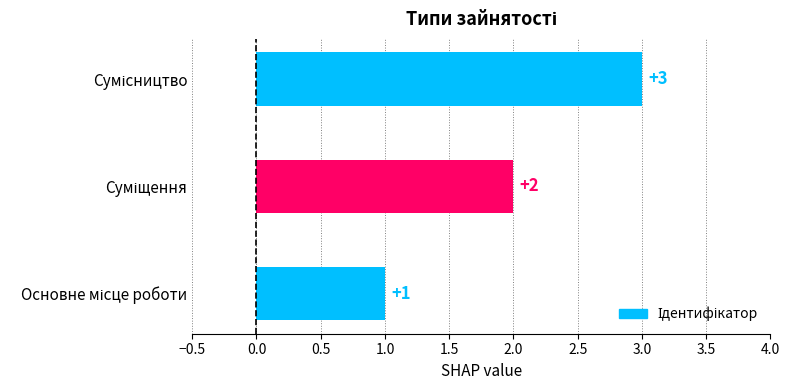

How many values are between 1 and 3?

3